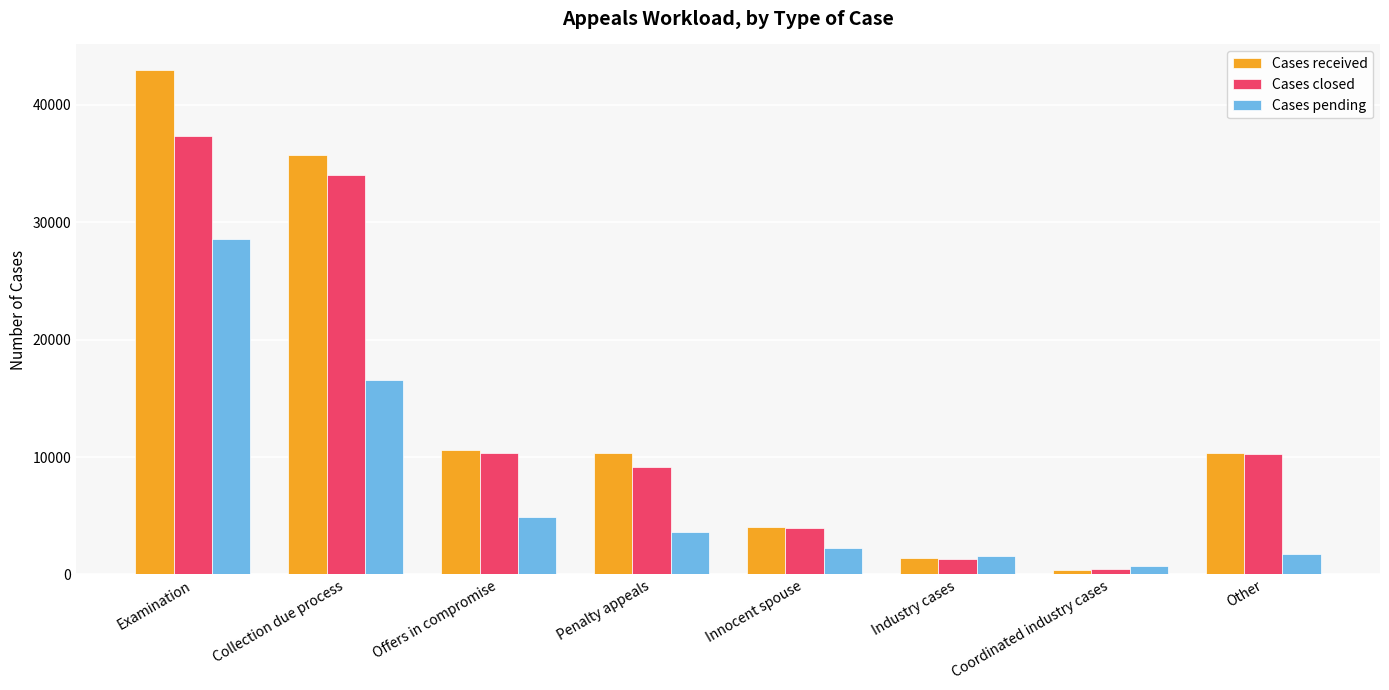

At which category is the sum across all series the highest?

Examination